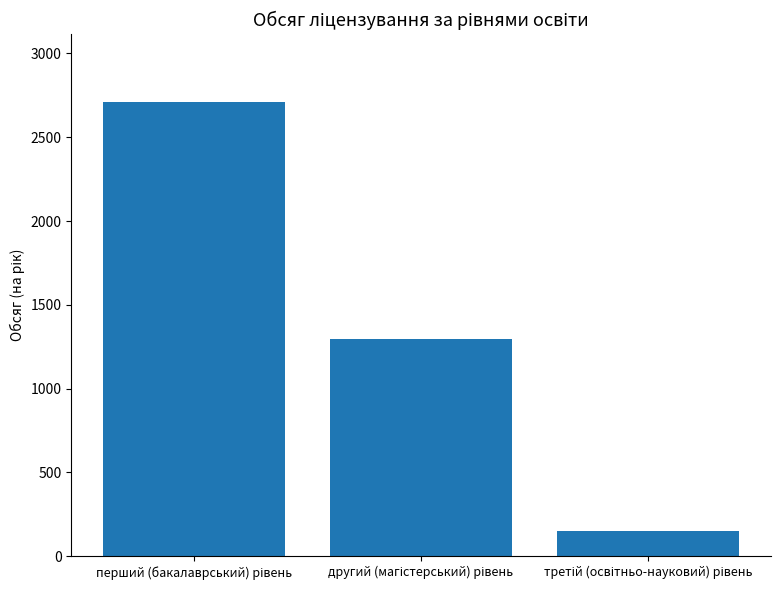

What is the difference between the second highest and minimum values?

1147